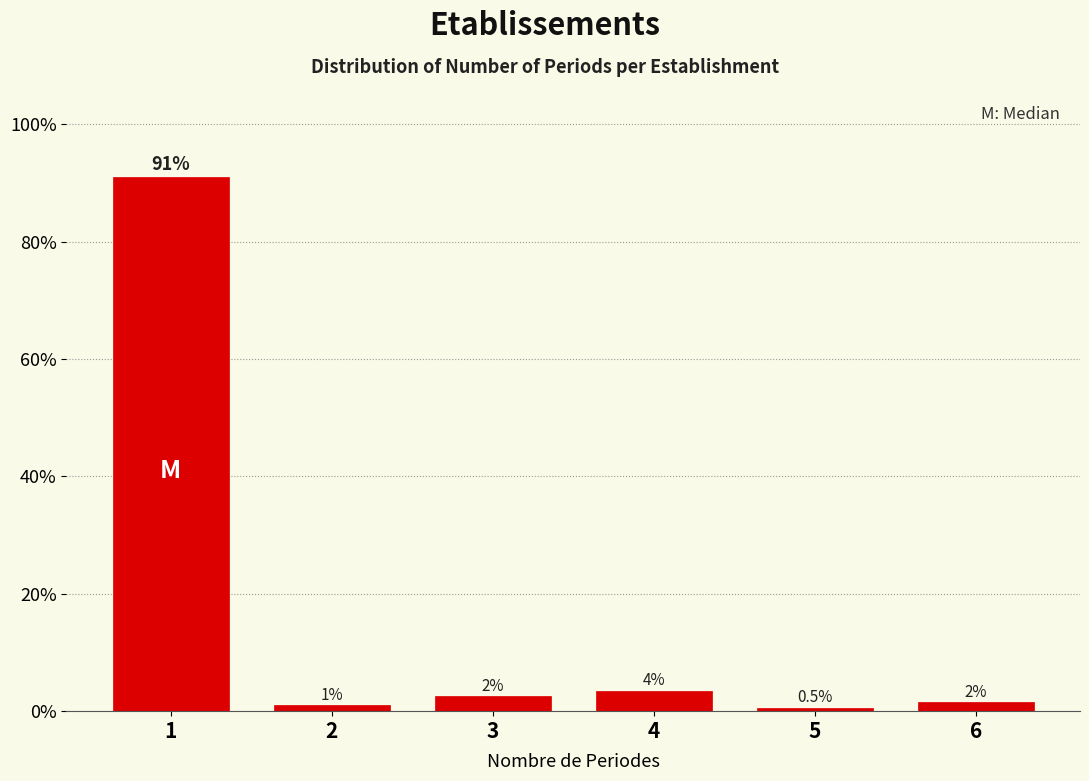

Reading left to right, what are all the values shown in this chart?

1=91.0	2=1.0	3=2.5	4=3.5	5=0.5	6=1.5